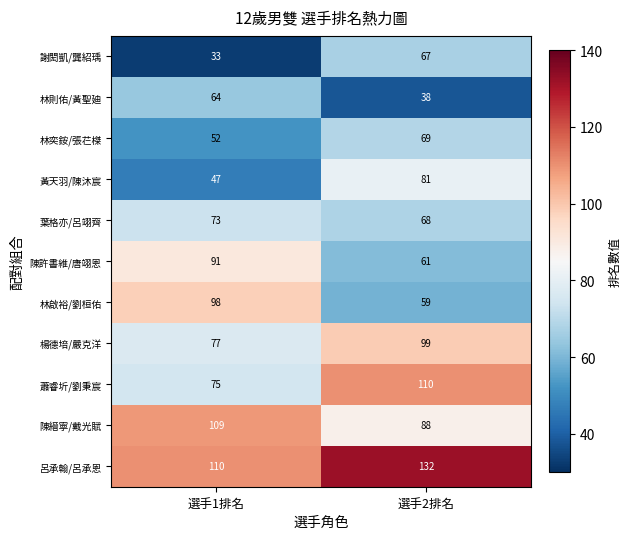

Read the 謝閎凱/龔紹瑀 value at 選手1排名.

33